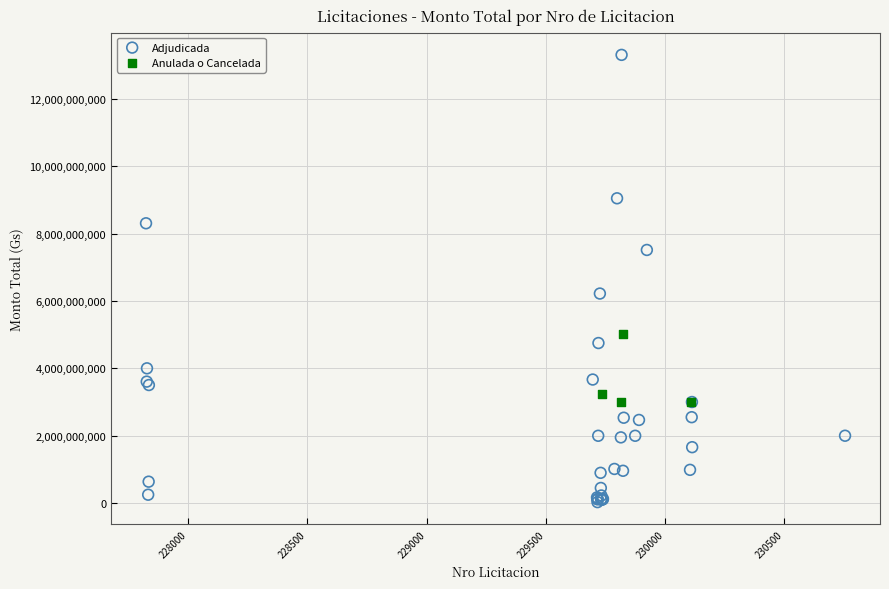

Which series has the largest Y range (max minus min)?

Adjudicada